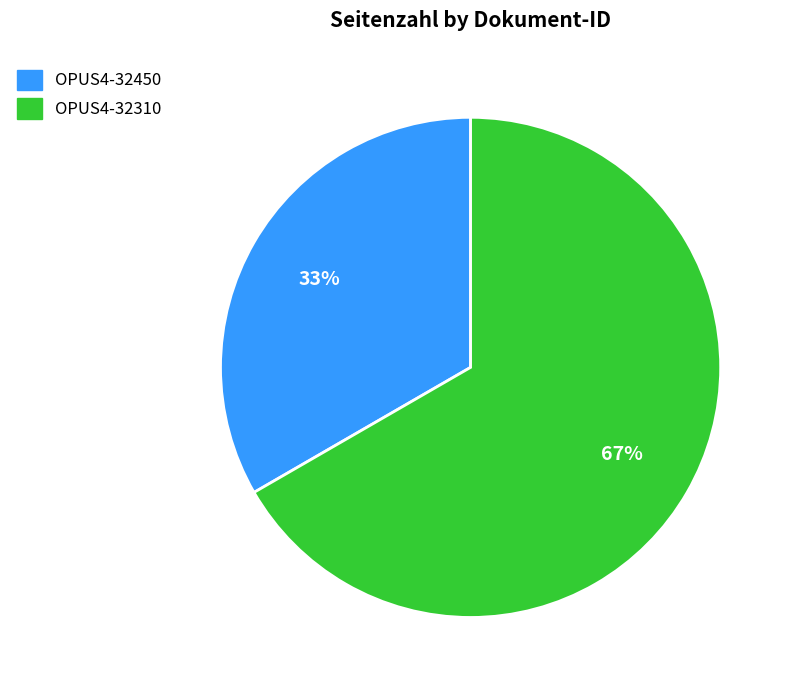

Does OPUS4-32310 account for over 50% of the chart?

Yes